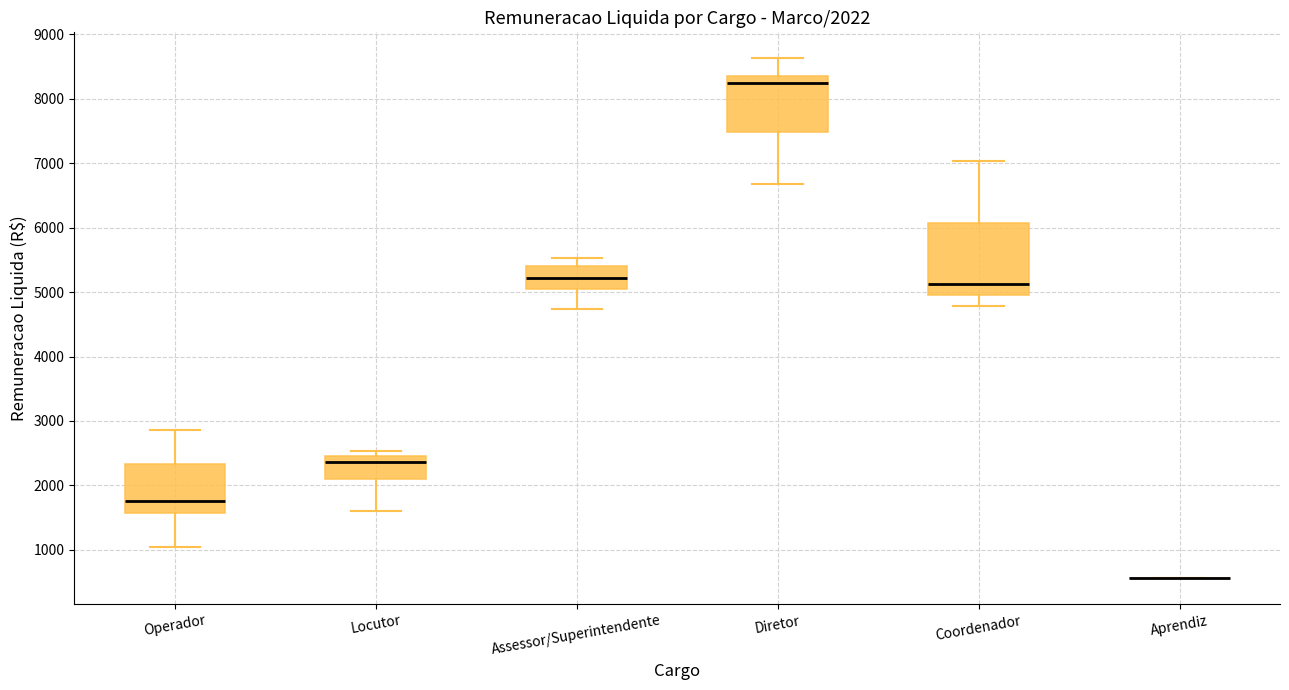

Comparing the boxes themselves (not the whiskers), which one is the tallest?

Coordenador